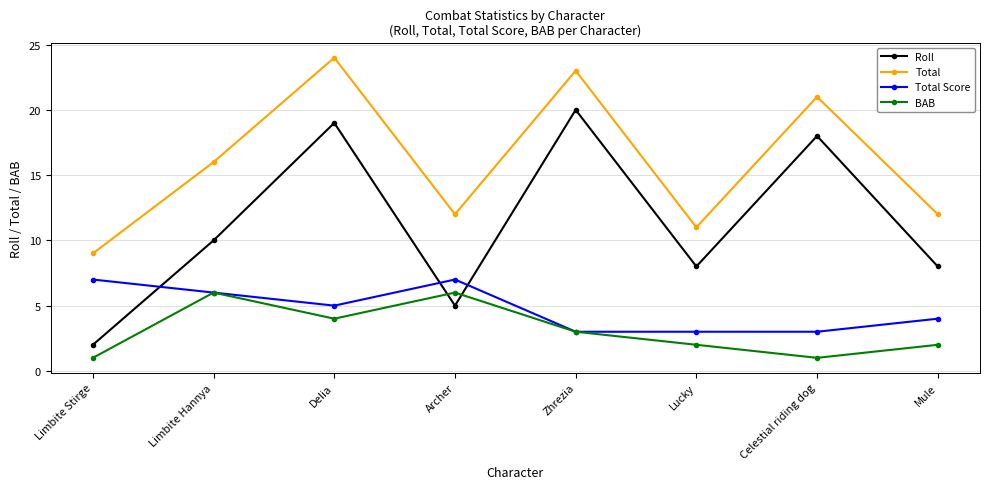

At which label does Roll reach its minimum?

Limbite Stirge